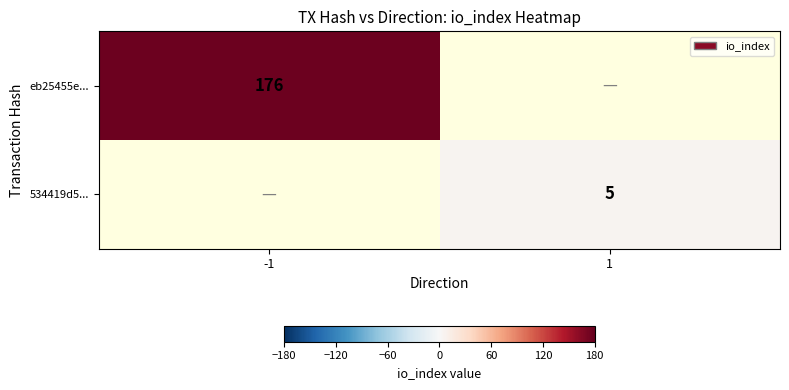

Is the value of 534419d5... at 1 greater than the value of eb25455e... at -1?

No